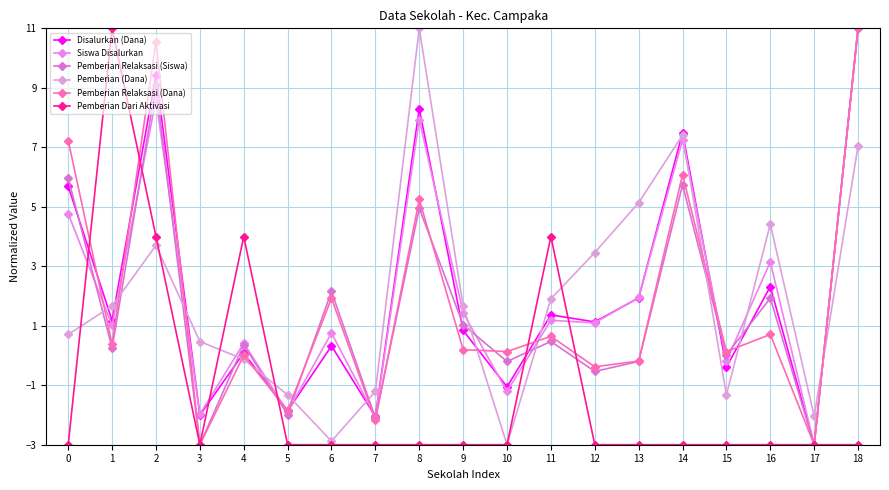

Where is the first local maximum for Pemberian Relaksasi (Dana)?

2